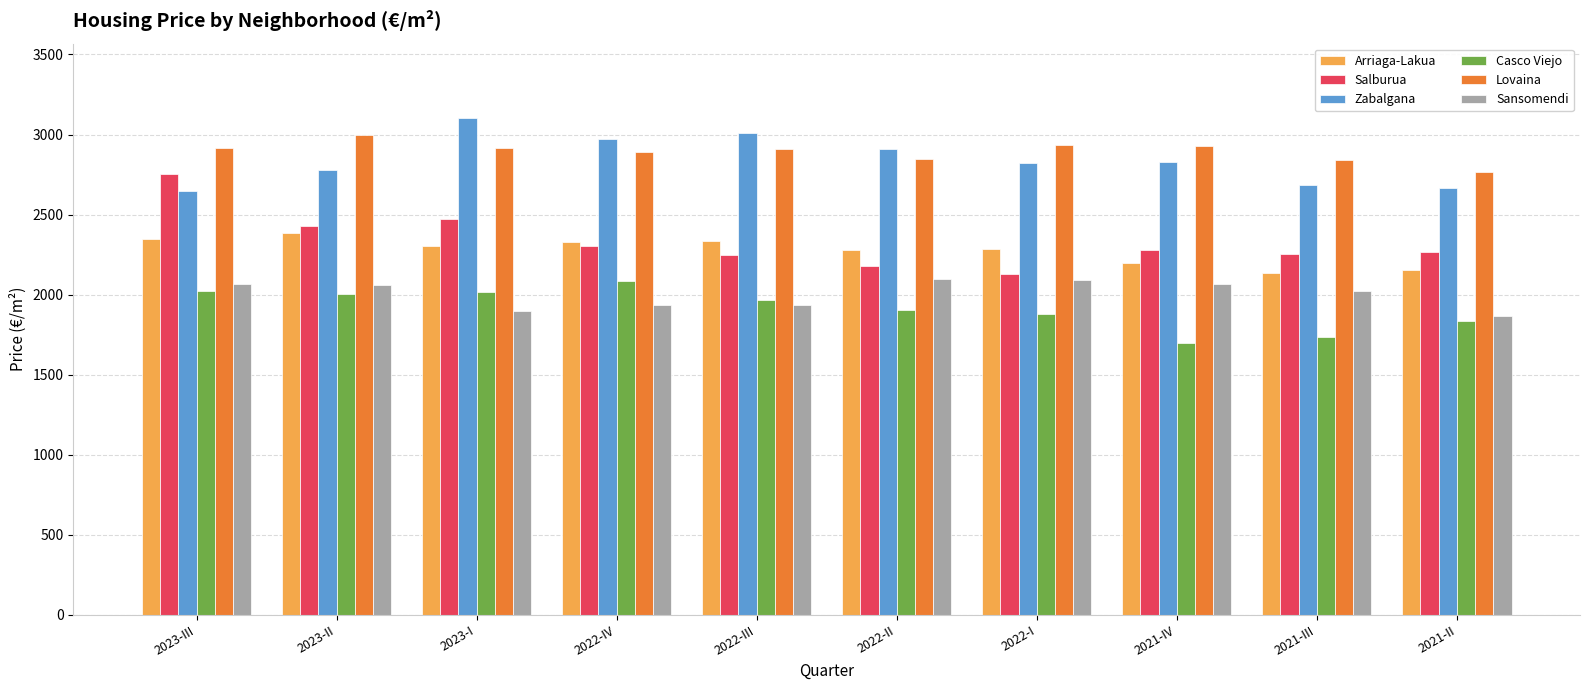

At which category does the chart reach its minimum across all series?

2021-IV